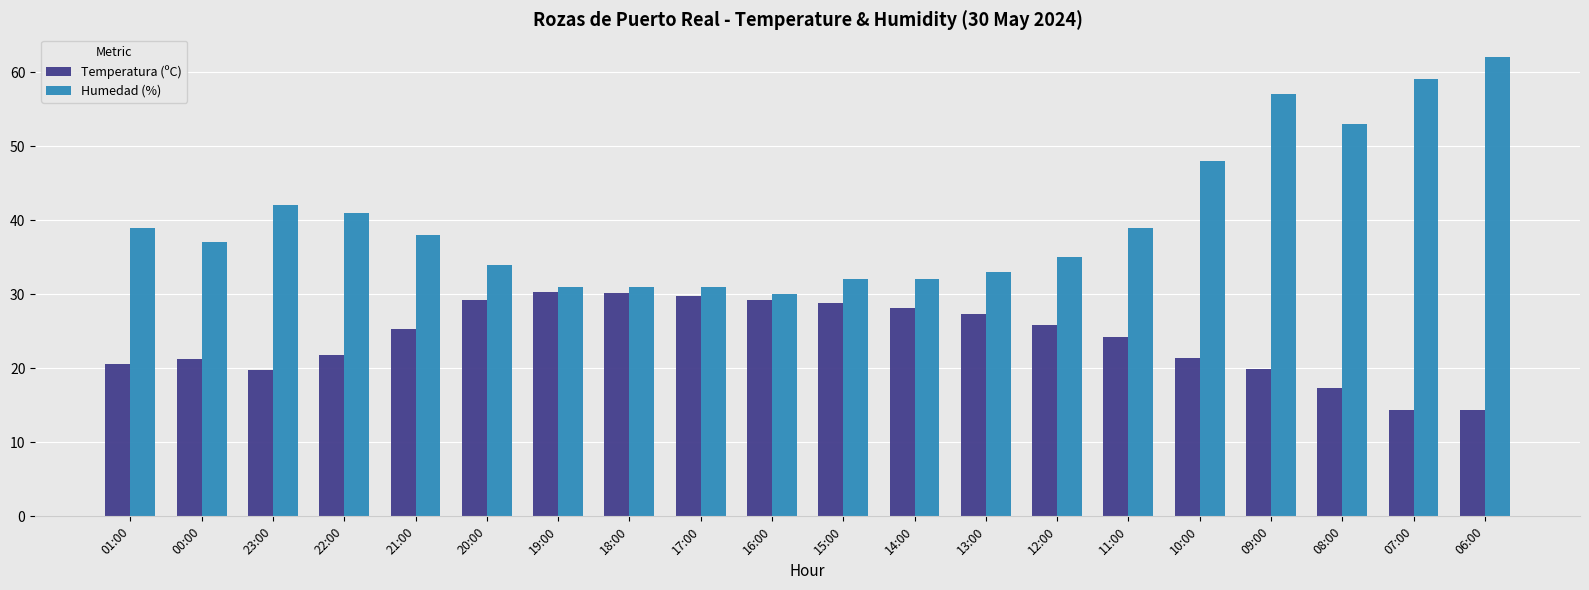

What is the minimum value shown in the chart?

14.3